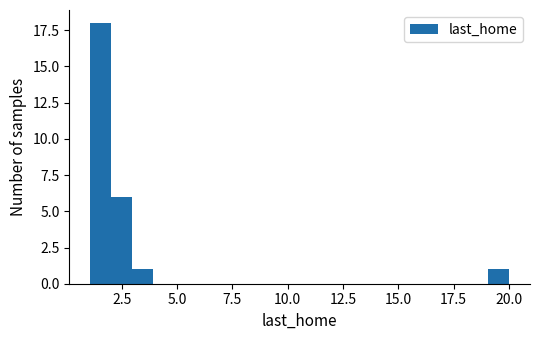

Around what value on the x-axis is the tallest bar? Give the approximate position of its centre, as read against the axis.

1.5